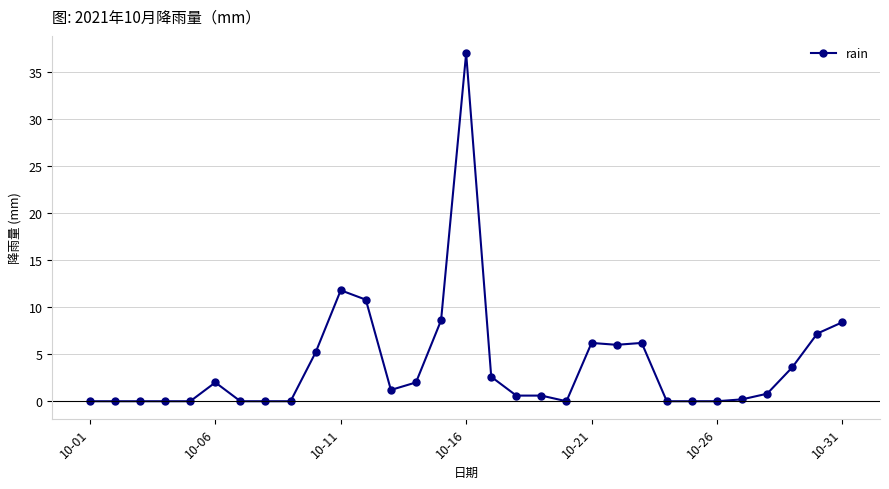

What is the average value?

3.9